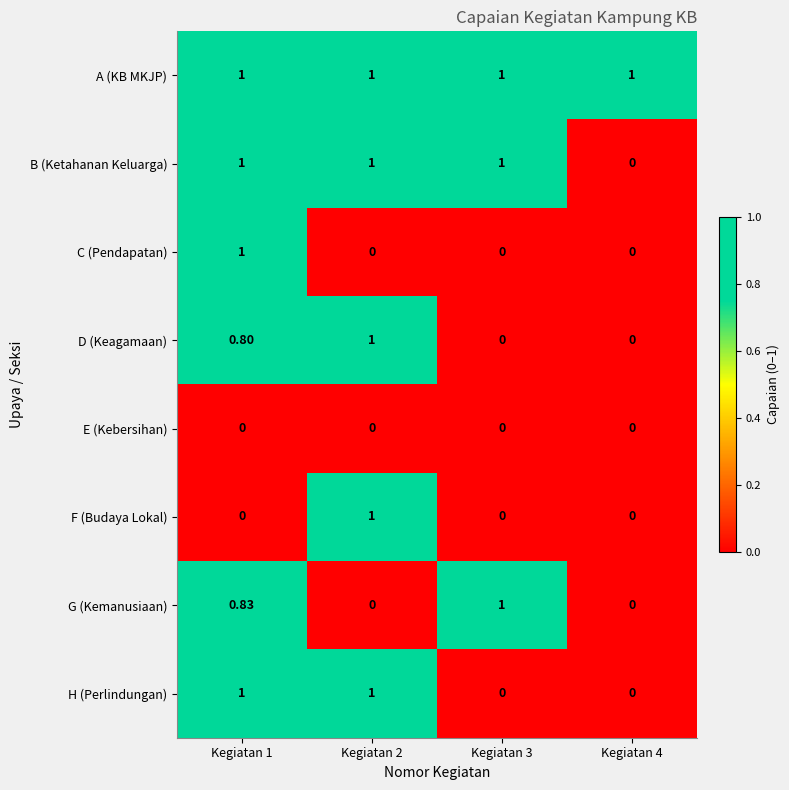

Which series has the largest total across all categories?

A (KB MKJP)